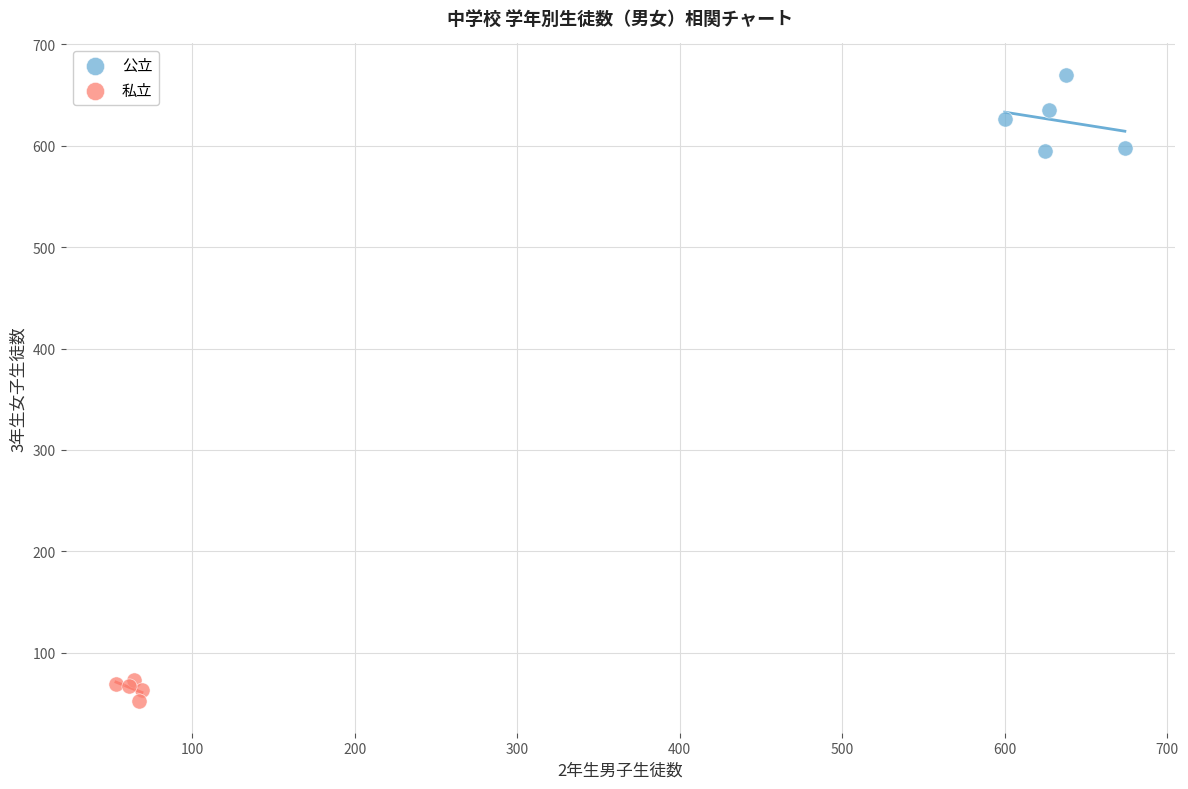

Which series contains the lowest Y value?

私立